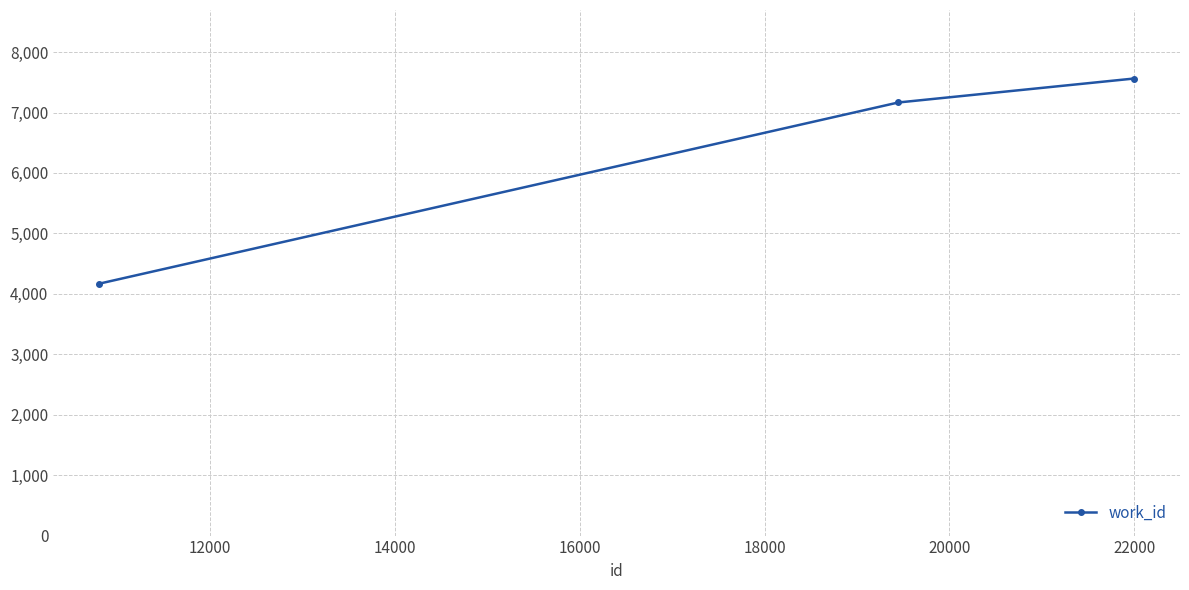

How many series are shown in this chart?

1